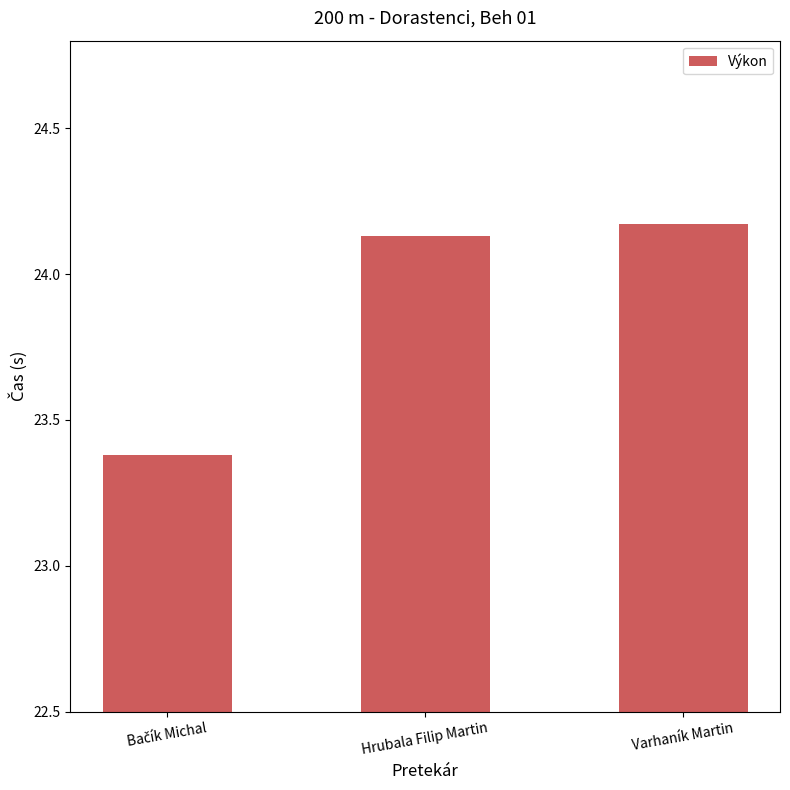

Where does the data first go above 24?

Hrubala Filip Martin